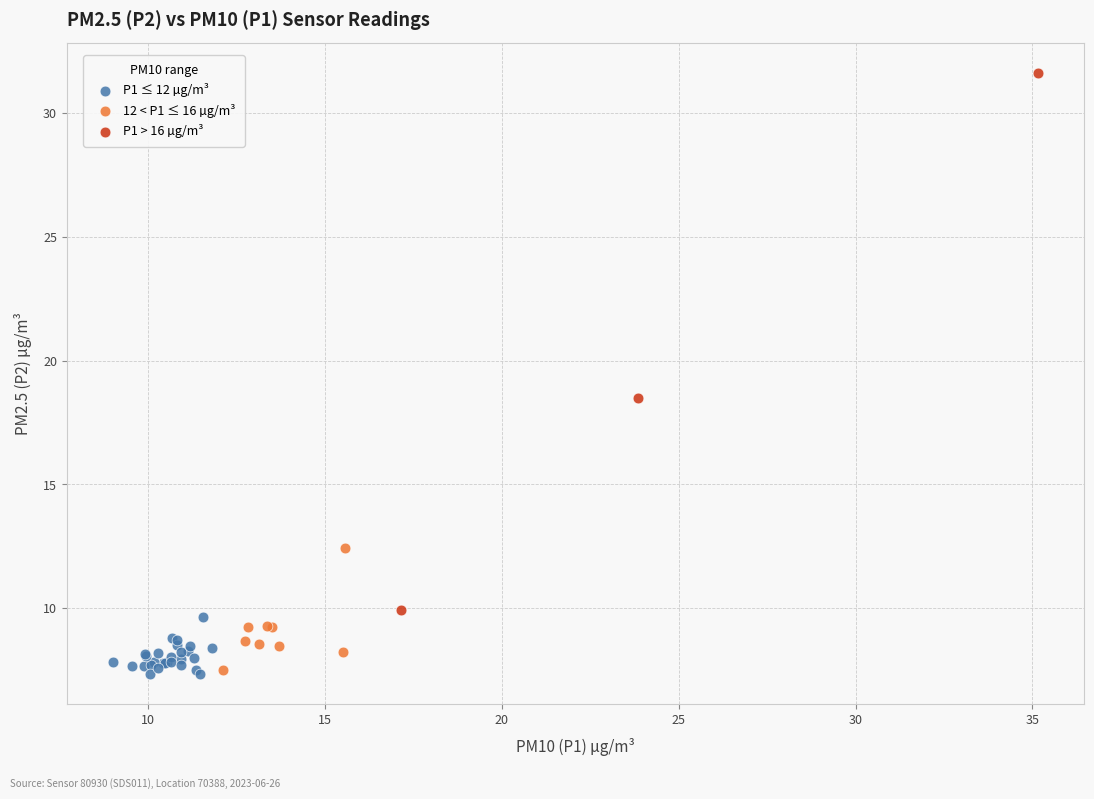

Which series has the largest Y range (max minus min)?

P1 > 16 µg/m³